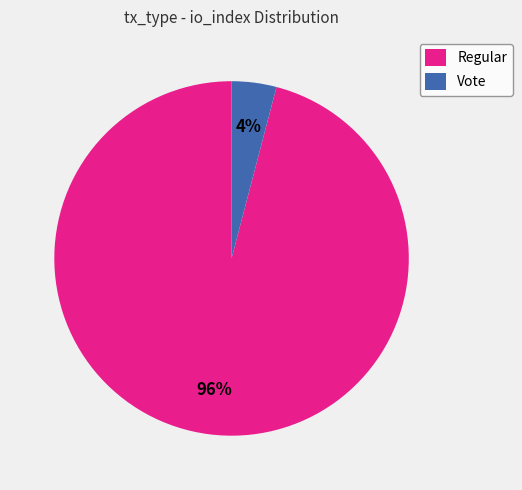

Do Regular and Vote together represent more than half of the pie?

Yes